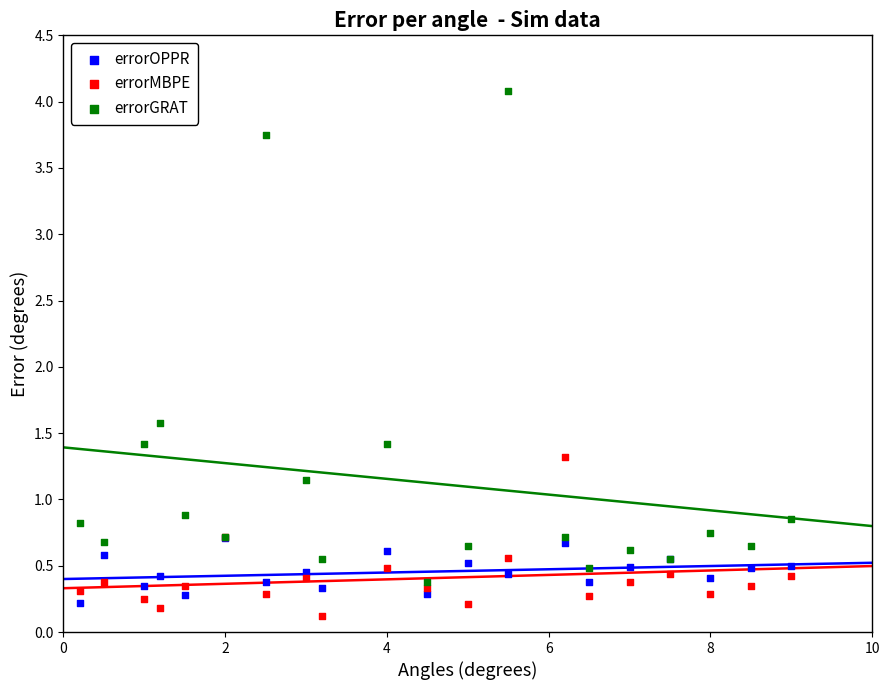

Which series reaches the minimum Y coordinate?

errorMBPE